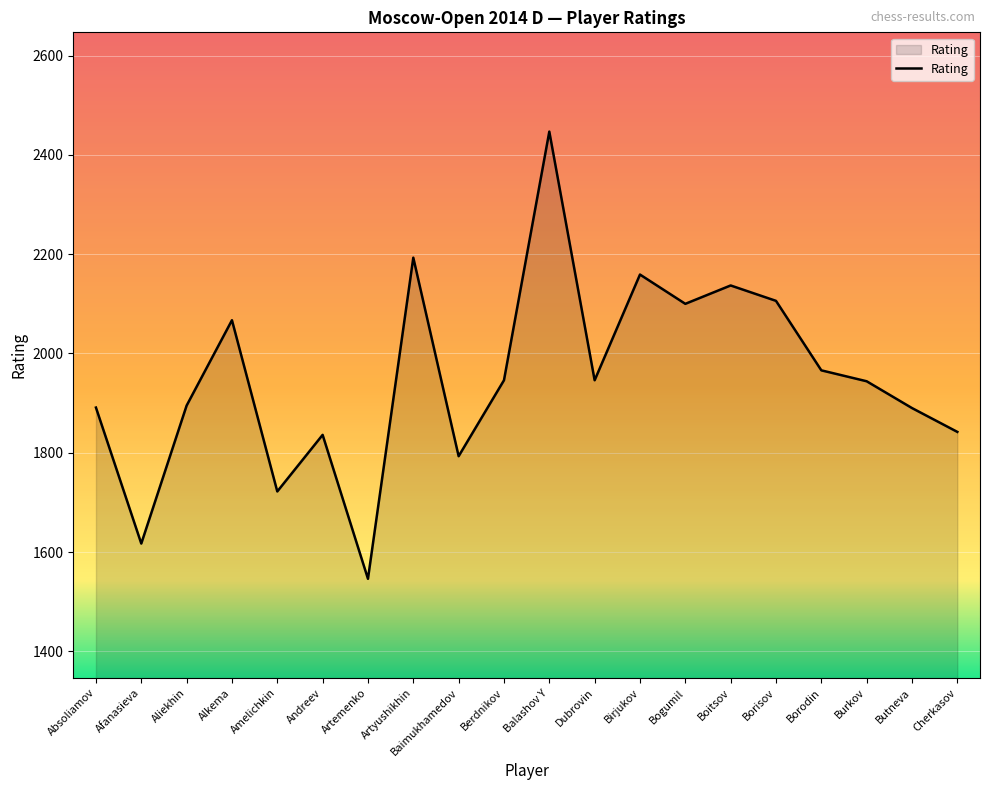

Approximately how many times larger is the value at Burkov compared to Alkema?

0.9